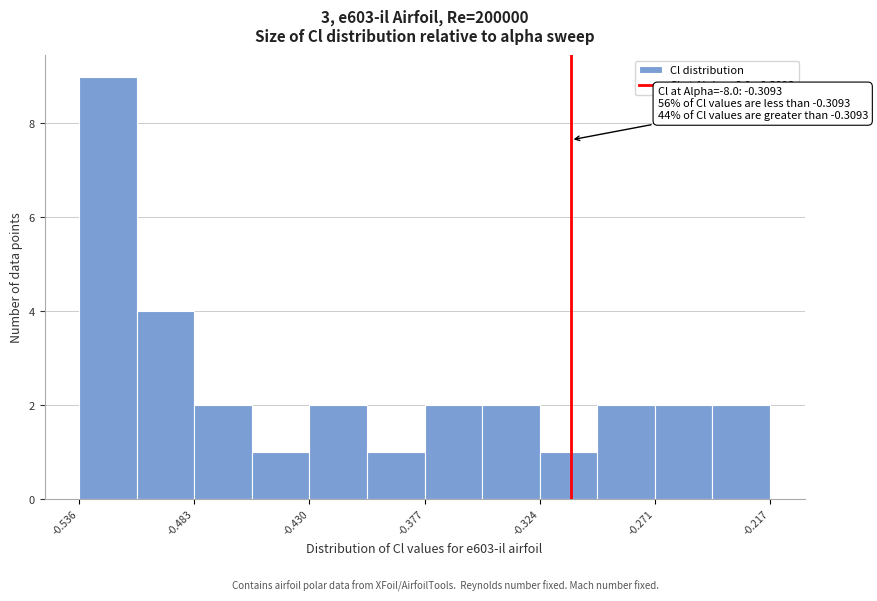

Read against the x-axis, roughly where is the centre of the tallest bar?

-0.52